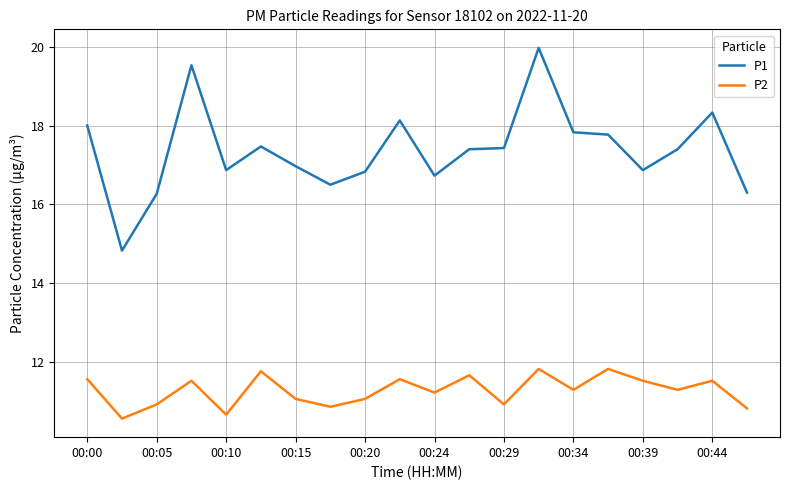

True or false: P1 and P2 cross at least once.

False